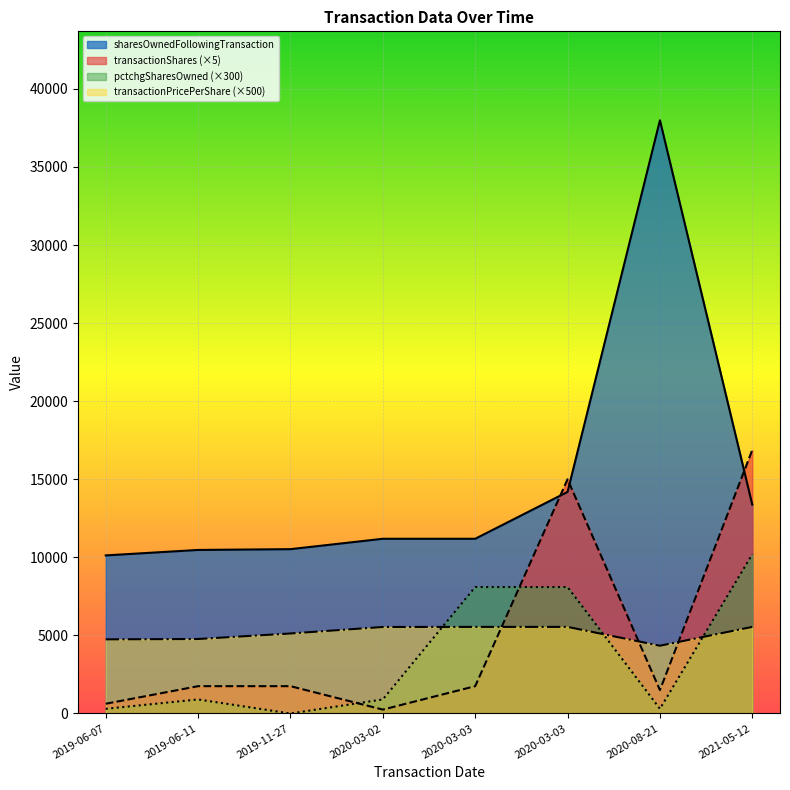

At which category does pctchgSharesOwned reach its first local peak?

2019-06-11